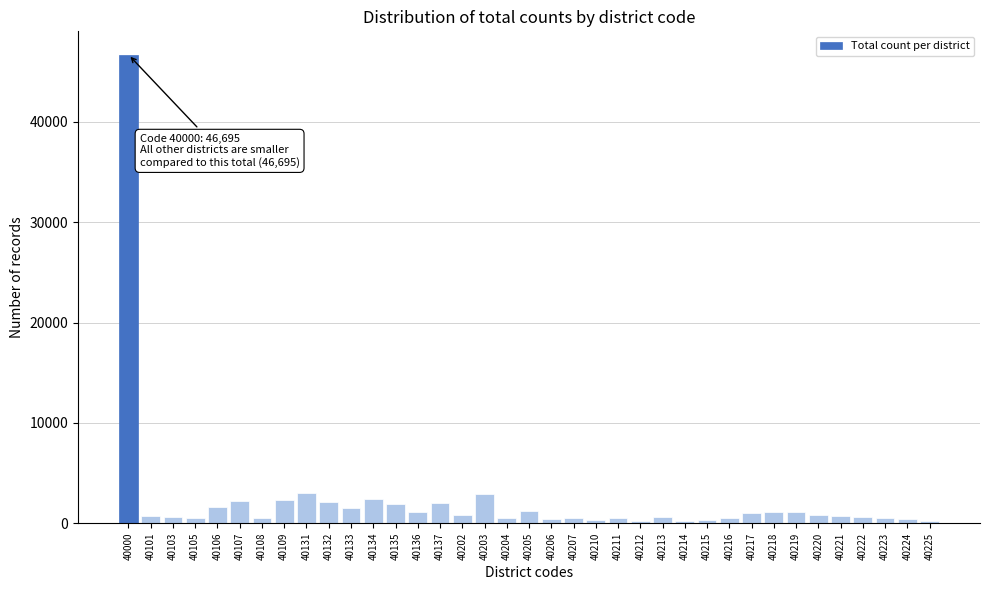

Which category has the highest value across all series?

40000